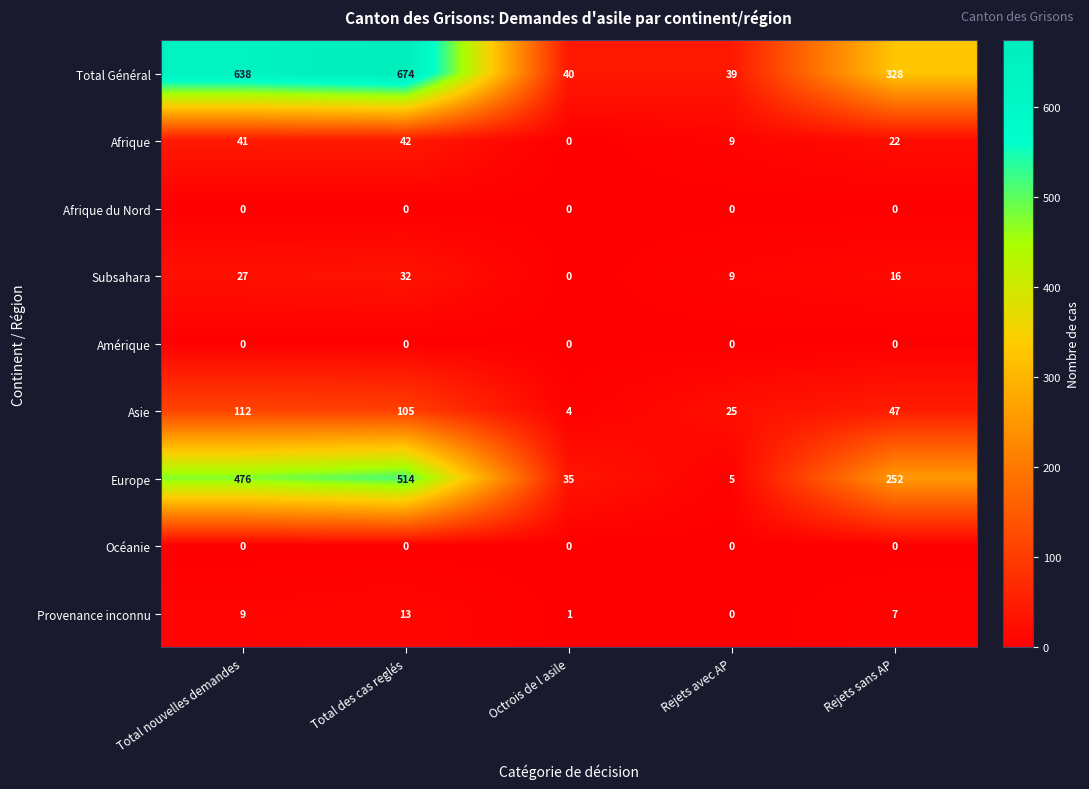

How many categories are shown in the chart?

5